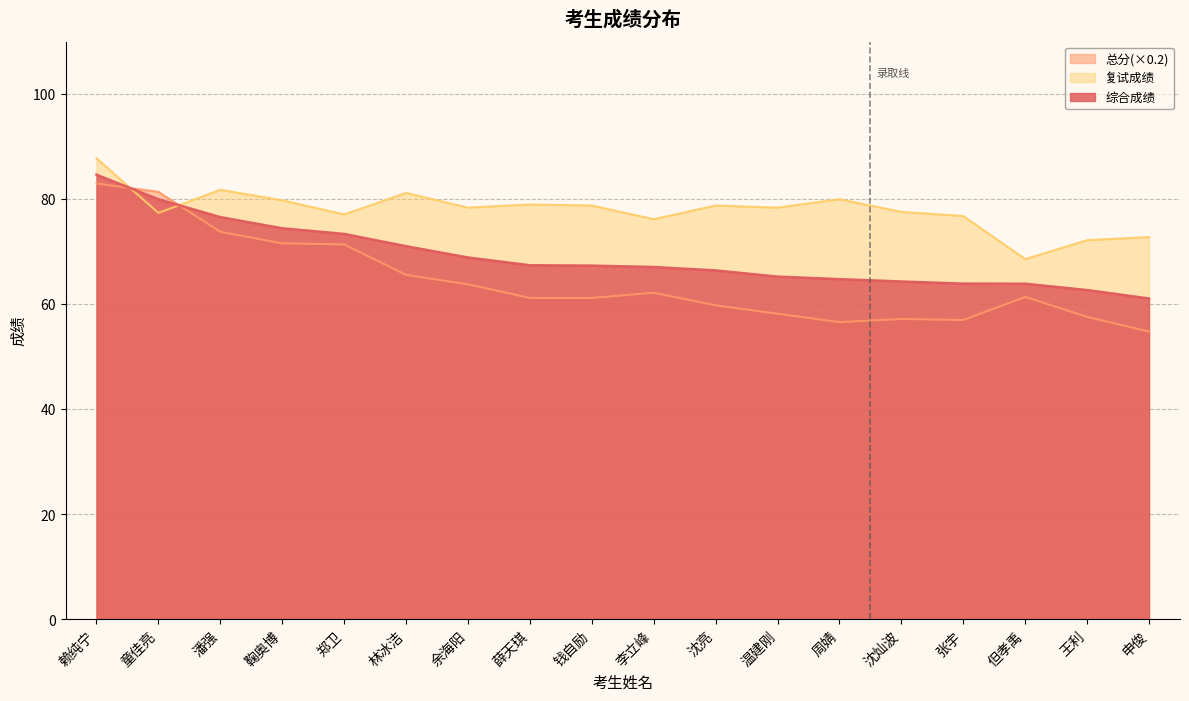

How many lines are shown in the chart?

3